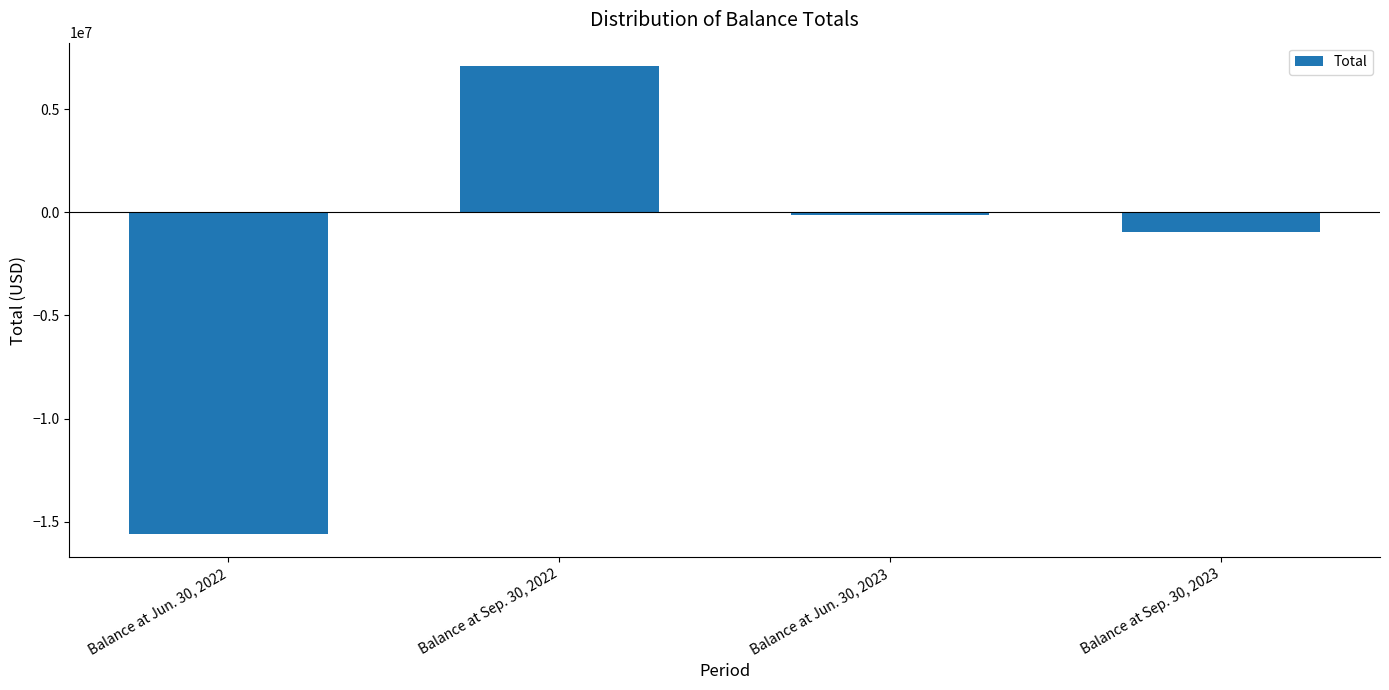

What is the greatest value displayed?

7090264